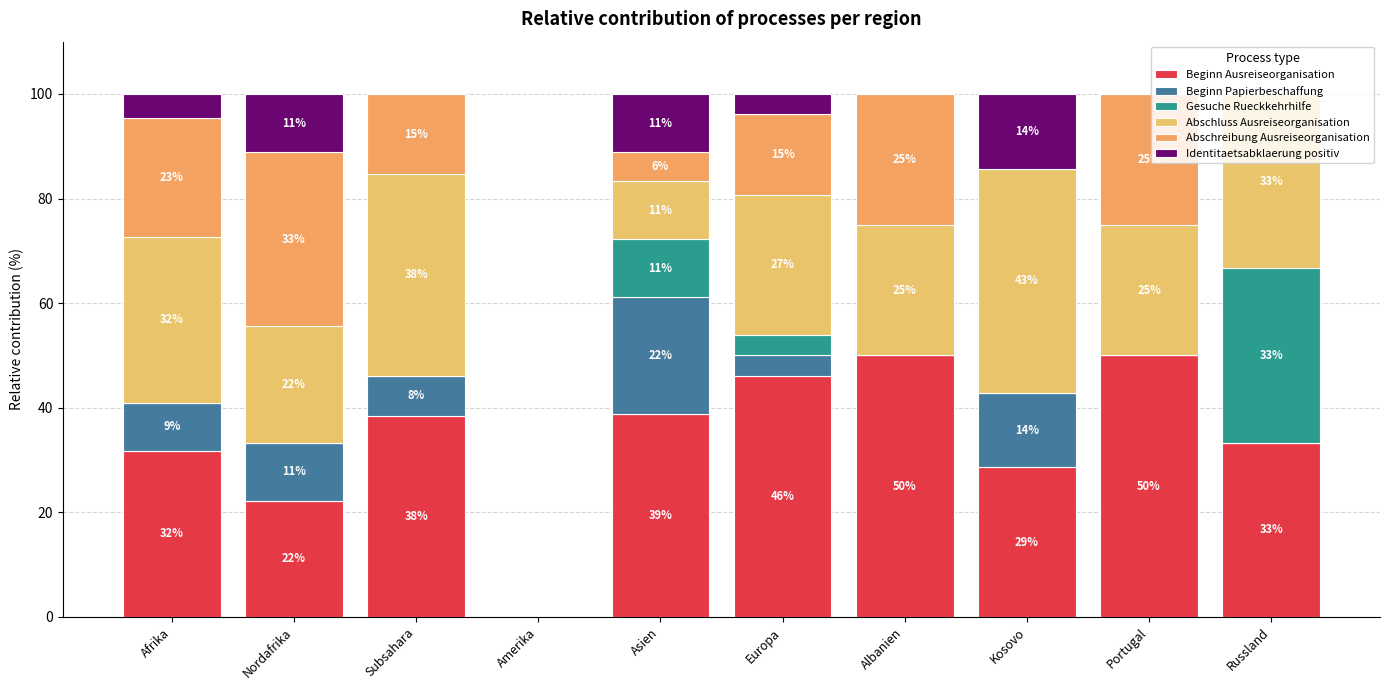

The Beginn Ausreiseorganisation series shows 33.3 at Russland. True or false?

True